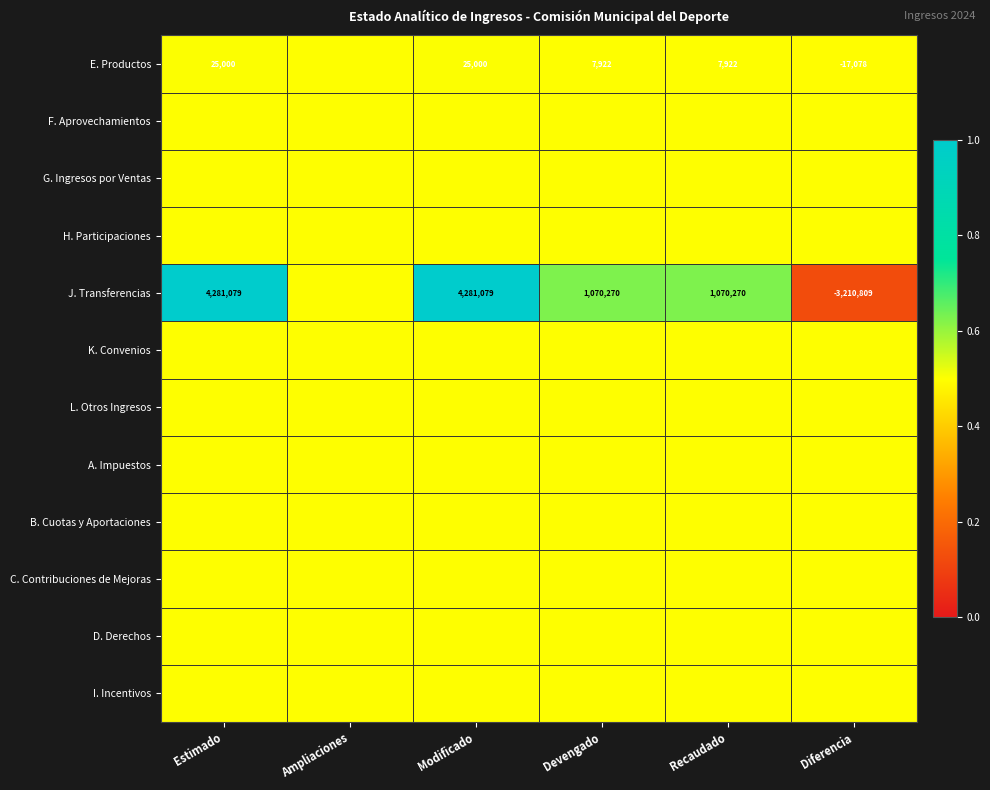

What is the sum of the E. Productos values at Devengado and Modificado?

32922.0